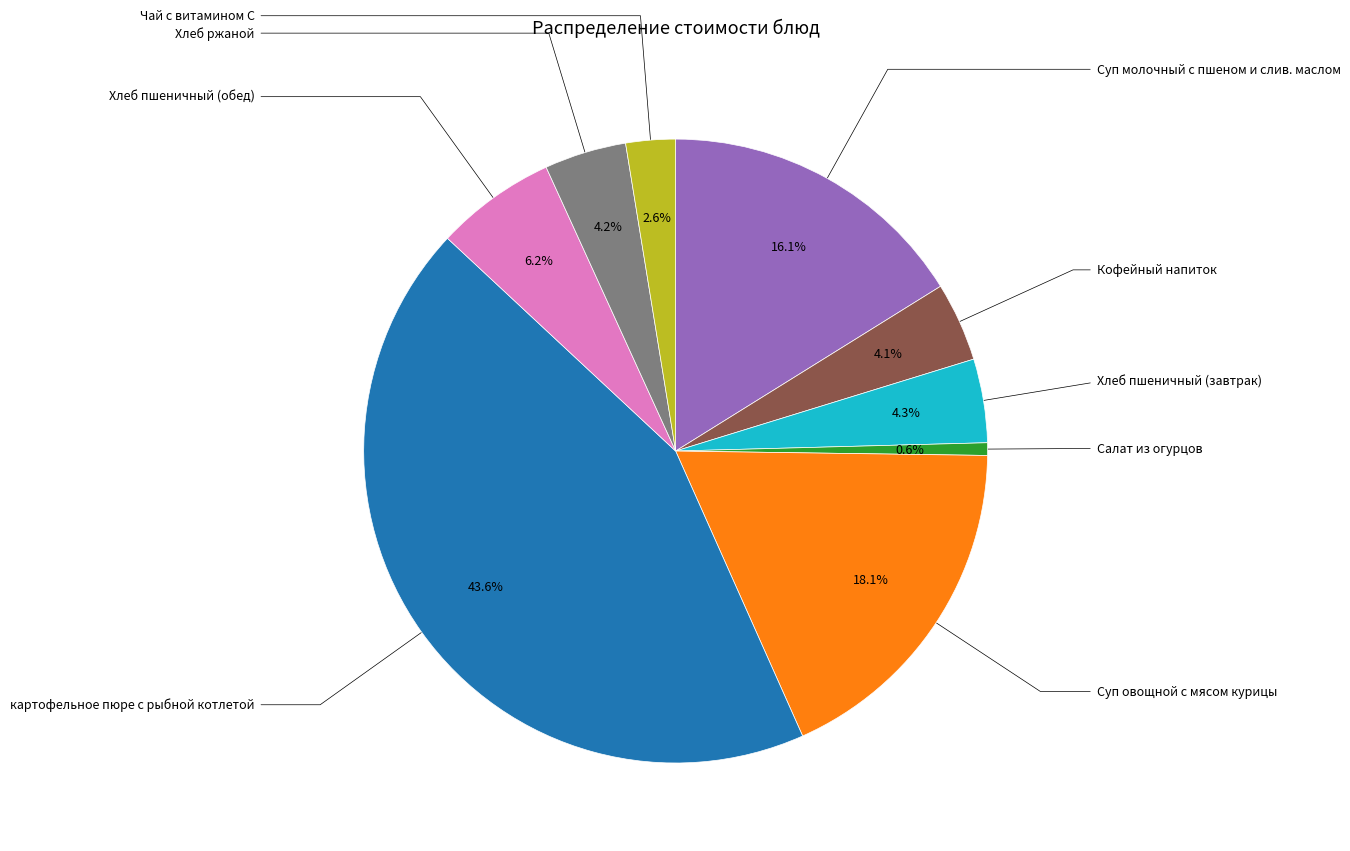

To the nearest percent, what is the difference between the largest and smallest slice percentages?

43%